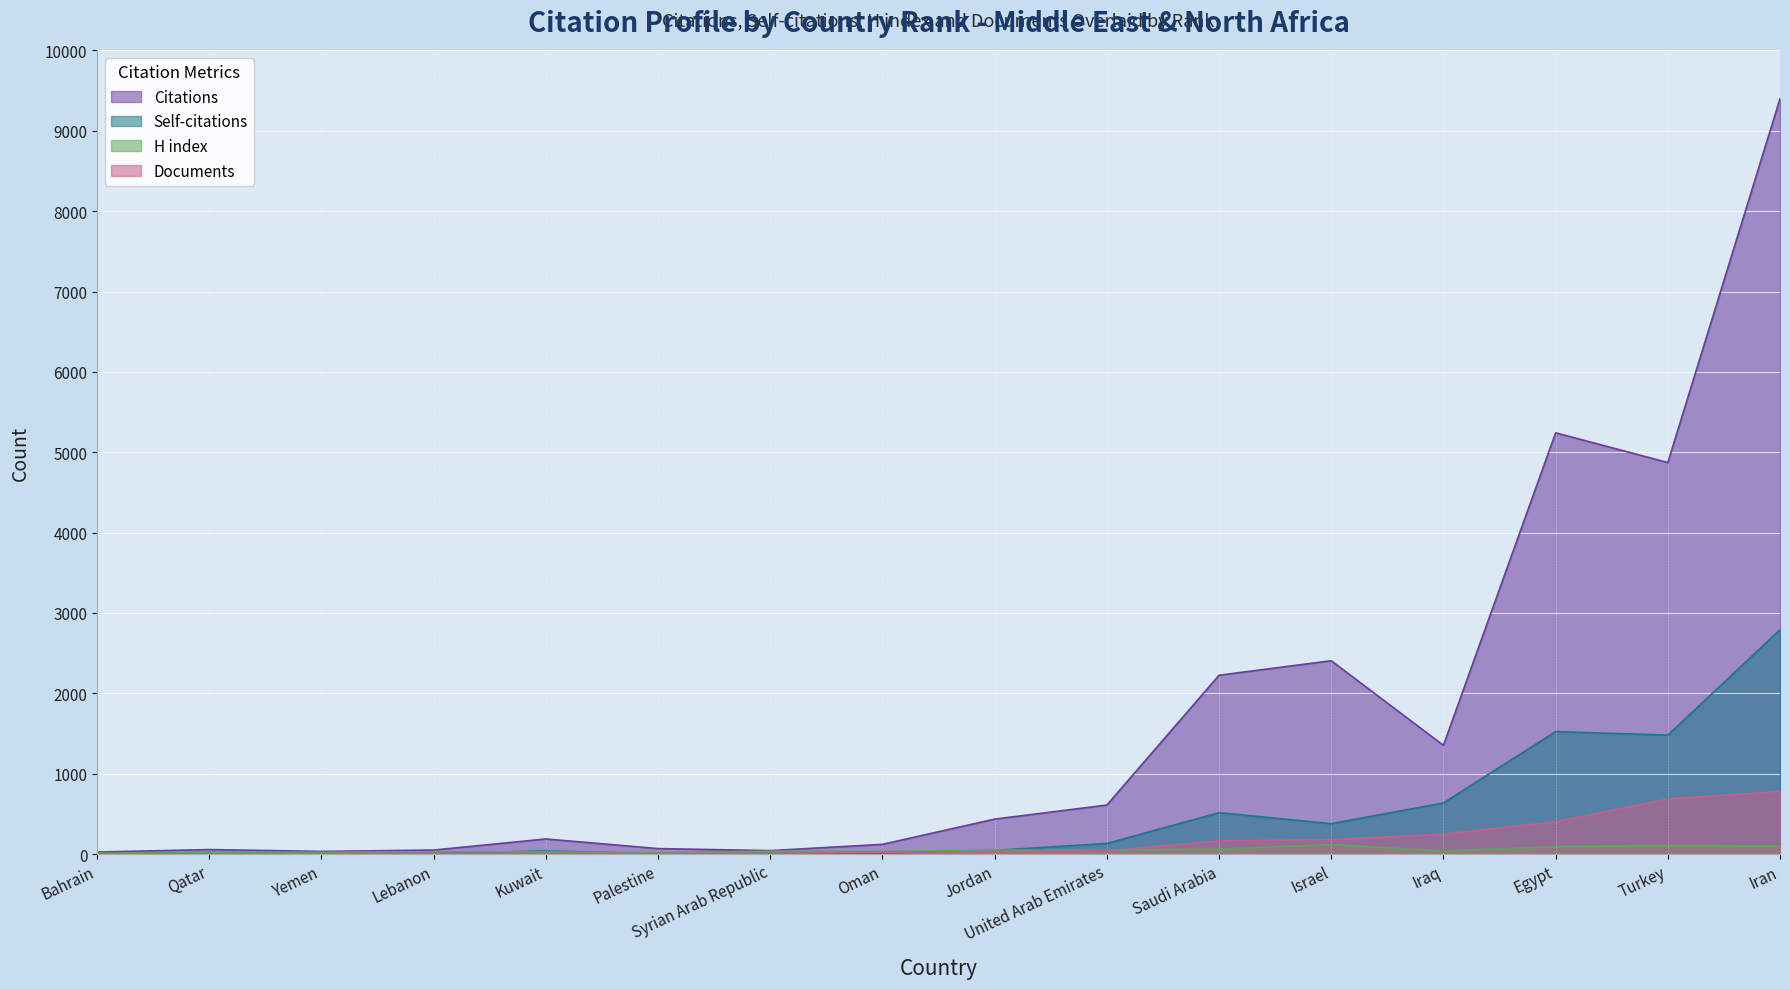

What is the value of the Documents point at the 6th from the left?

7